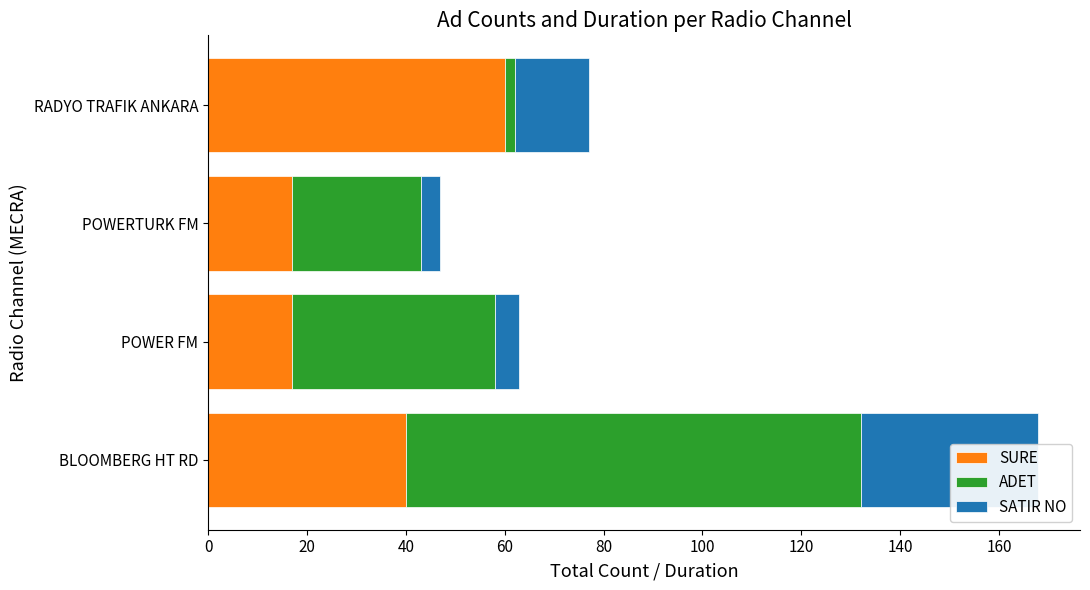

What is the difference between the second highest and second lowest values in the SURE series?

23